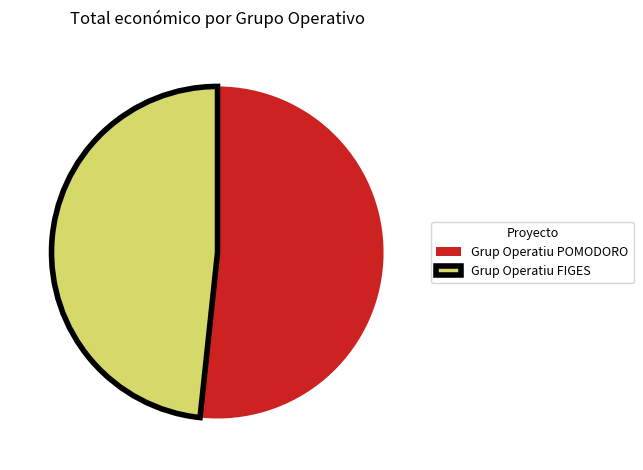

Is it true that Grup Operatiu FIGES is 34% of the pie?

False